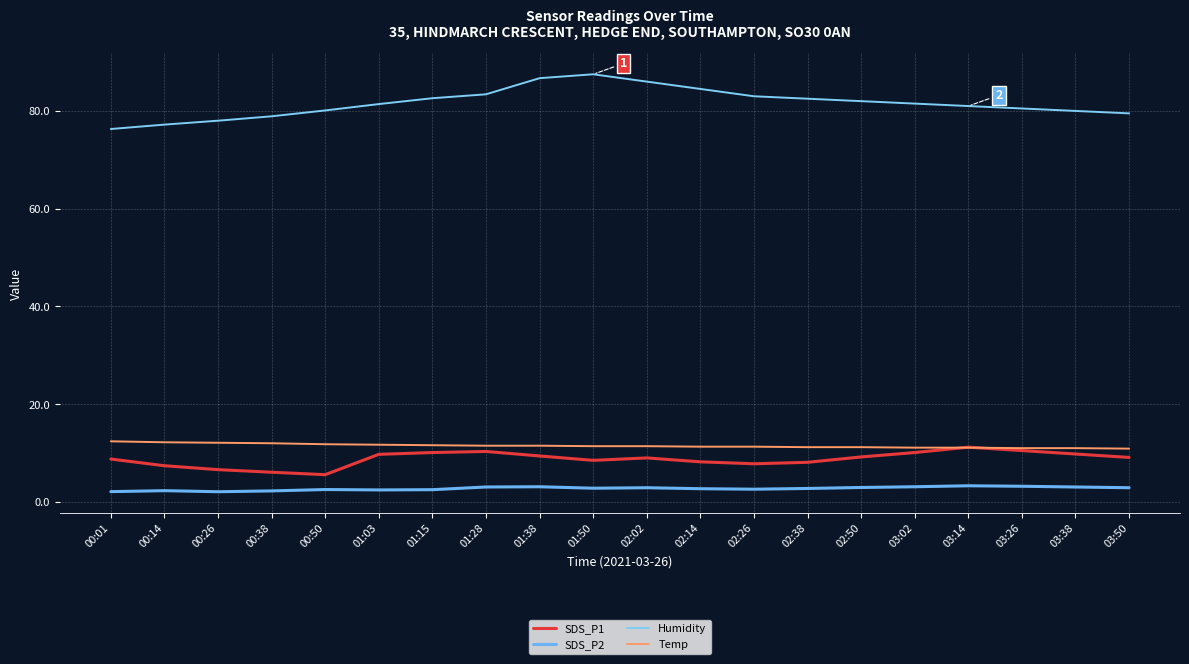

List the series in order of their peak value, lowest first.

SDS_P2, SDS_P1, Temp, Humidity